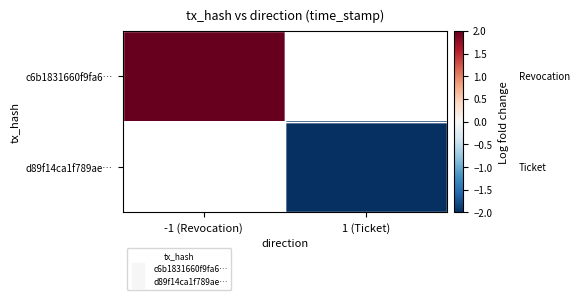

What is the lowest value of the c6b1831660f9fa6… series?

2.0